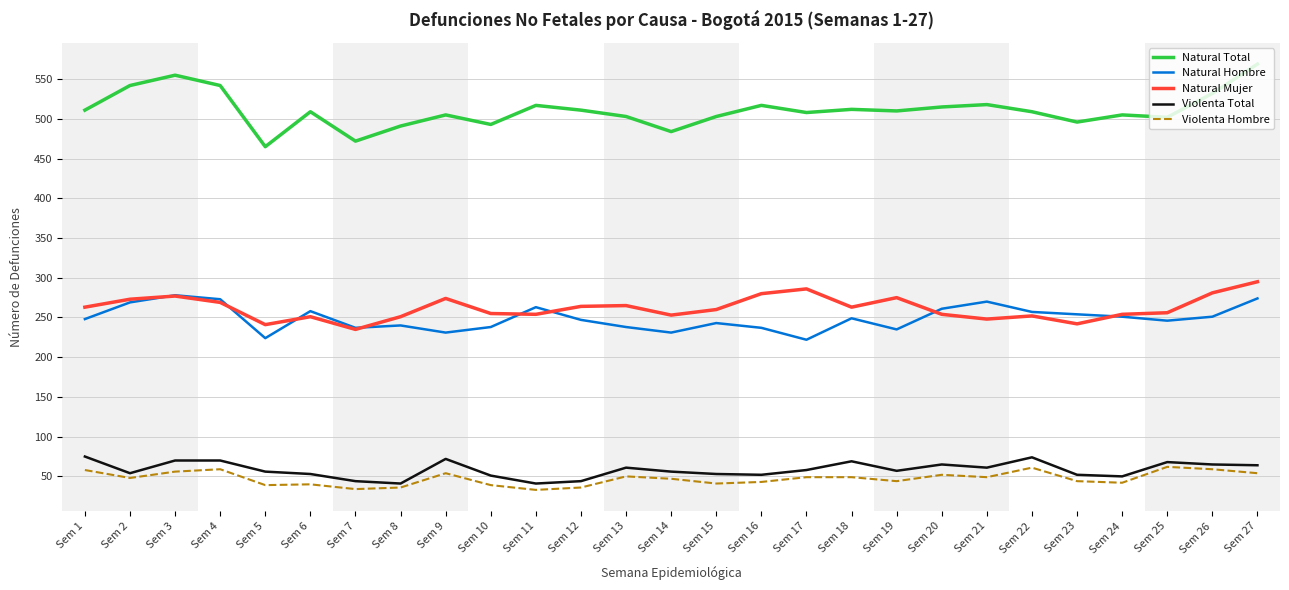

Rank the series at Sem 6 from highest to lowest value.

Natural Total, Natural Hombre, Natural Mujer, Violenta Total, Violenta Hombre